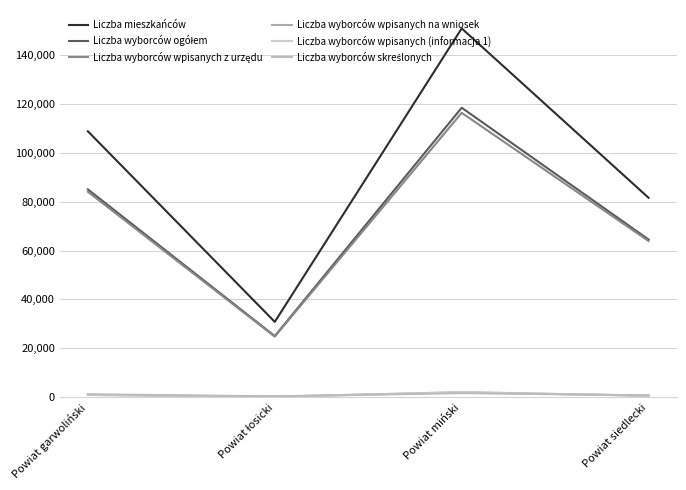

Reading left to right, extract all data points from this chart.

Liczba mieszkańców: 108782	30835	150854	81572
Liczba wyborców ogółem: 85018	25030	118414	64523
Liczba wyborców wpisanych z urzędu: 84046	24801	116343	63889
Liczba wyborców wpisanych na wniosek: 972	229	2071	634
Liczba wyborców wpisanych (informacja 1): 969	228	2070	634
Liczba wyborców skreślonych: 1215	384	1688	770